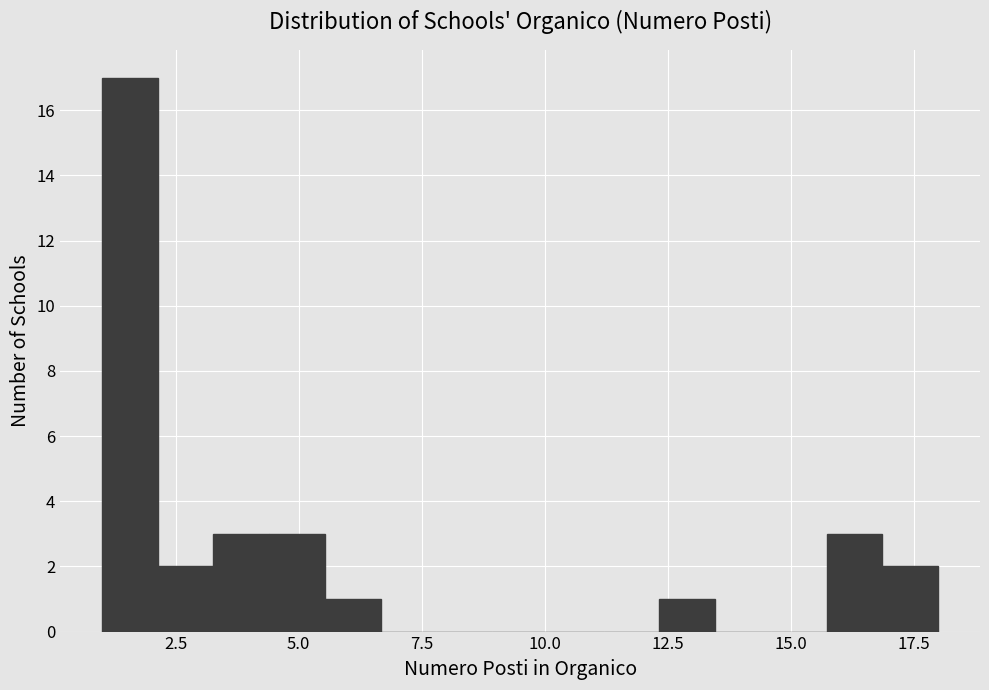

Around what value on the x-axis is the tallest bar? Give the approximate position of its centre, as read against the axis.

1.5